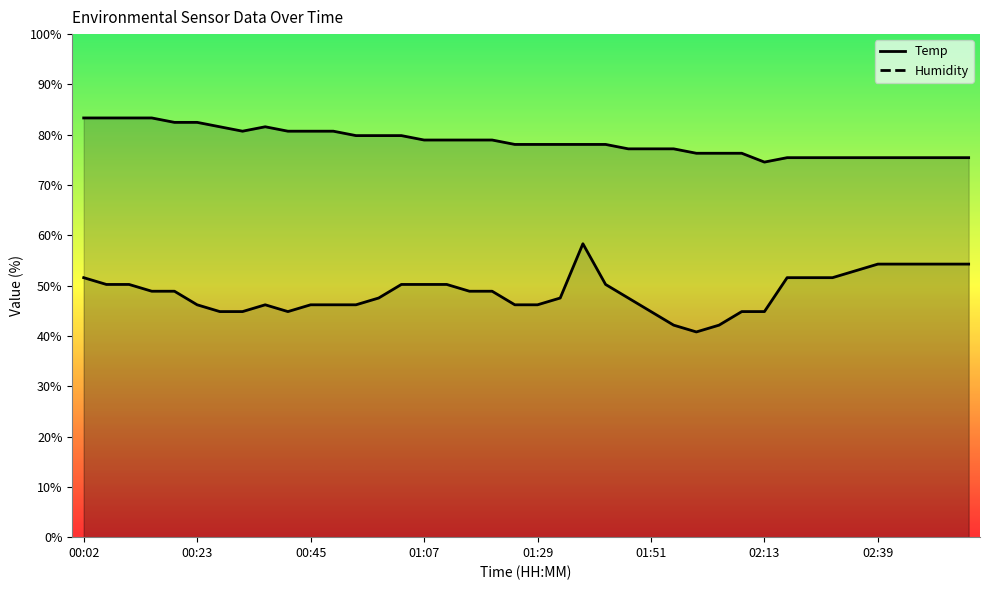

What are all the series names shown in the legend?

Temp, Humidity